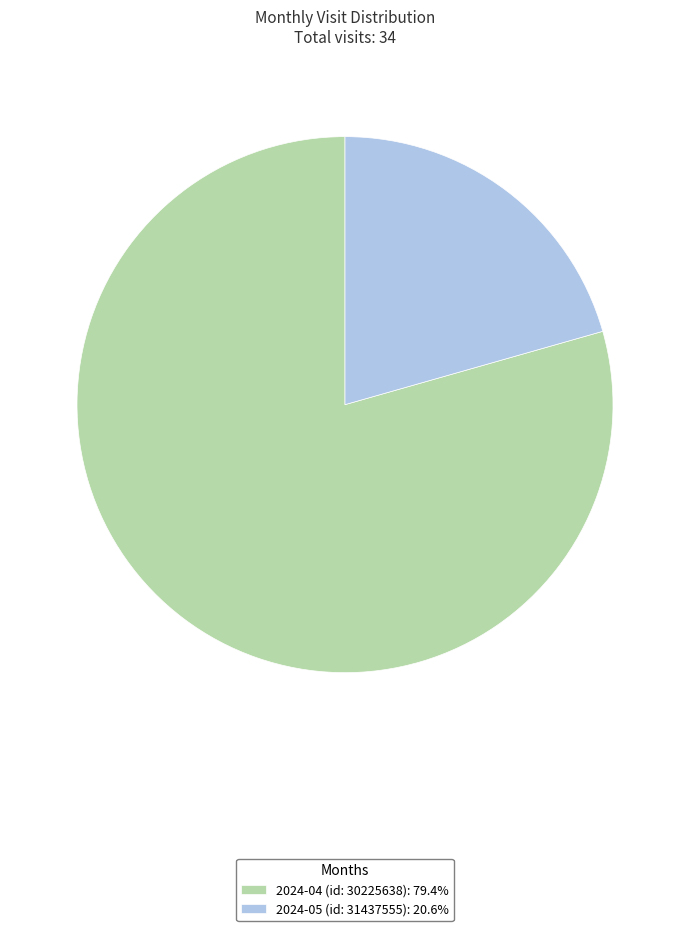

Do 2024-04 (id: 30225638) and 2024-05 (id: 31437555) together represent more than half of the pie?

Yes